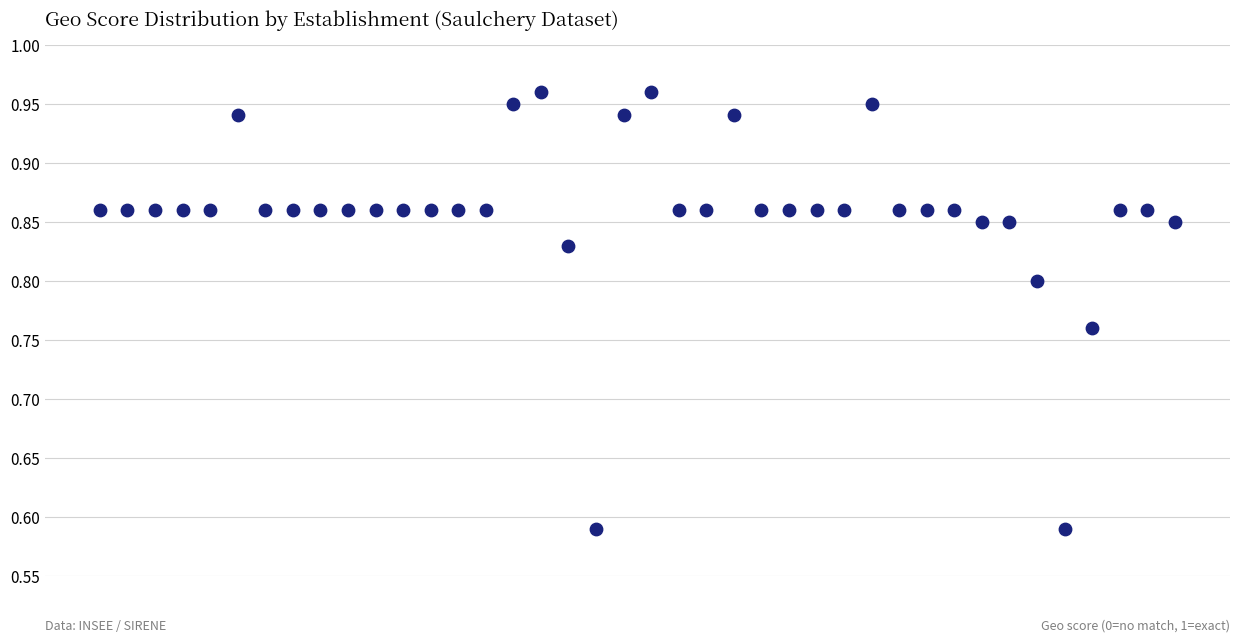

What is the range of X values (max minus min)?

39.0